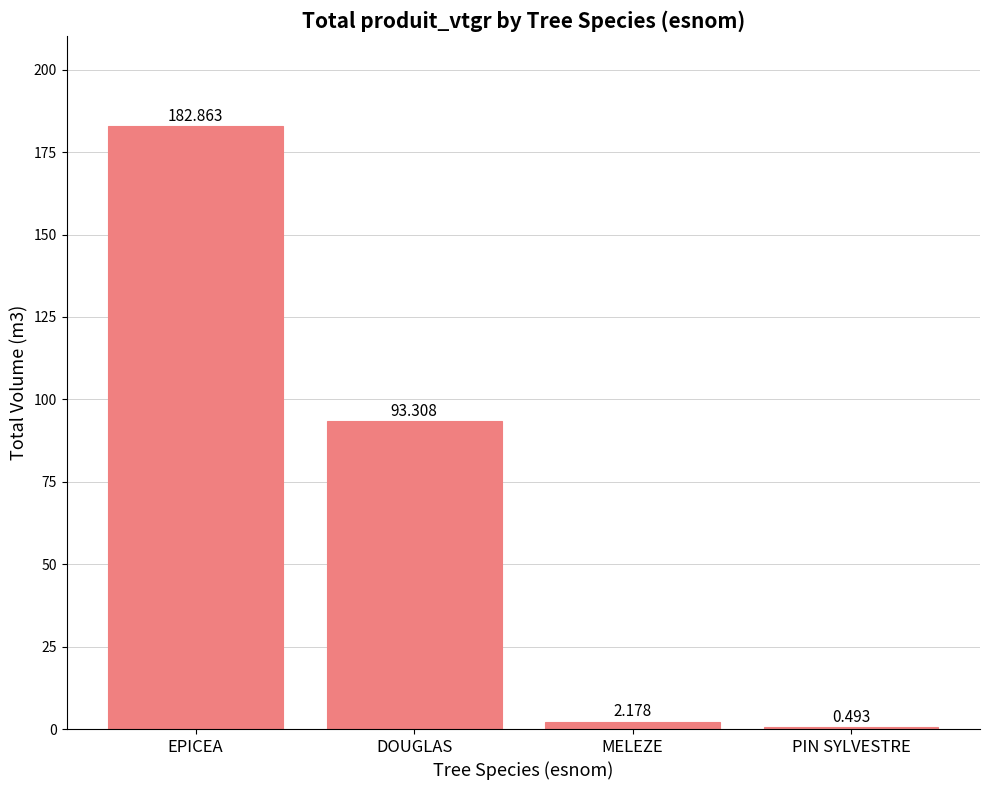

Is it true that the value at DOUGLAS is 93.3?

True